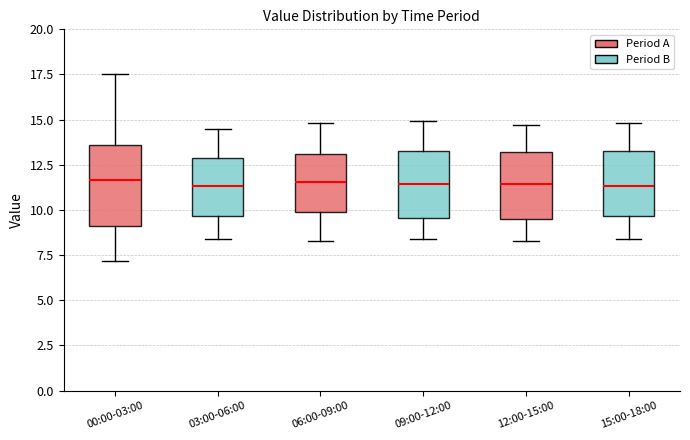

Reading left to right, transcribe this box plot: for each box, give where its median line is, the range the box spans, and where its two whiskers end, as read against the y-axis. The values are not printed on the chart, so give them approximately, as read against the axis.

00:00-03:00: median 11.5, box 9.0 to 13.5, whiskers 7.0 to 17.5
03:00-06:00: median 11.5, box 9.5 to 13.0, whiskers 8.5 to 14.5
06:00-09:00: median 11.5, box 10.0 to 13.0, whiskers 8.5 to 15.0
09:00-12:00: median 11.5, box 9.5 to 13.5, whiskers 8.5 to 15.0
12:00-15:00: median 11.5, box 9.5 to 13.0, whiskers 8.5 to 14.5
15:00-18:00: median 11.5, box 9.5 to 13.5, whiskers 8.5 to 15.0